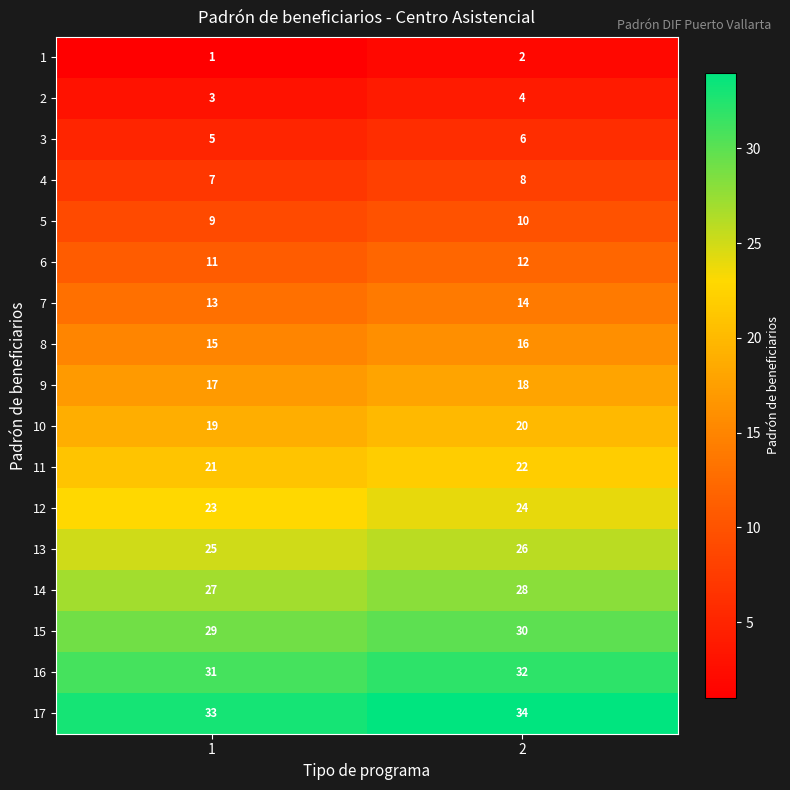

What is the maximum value for 2?

4